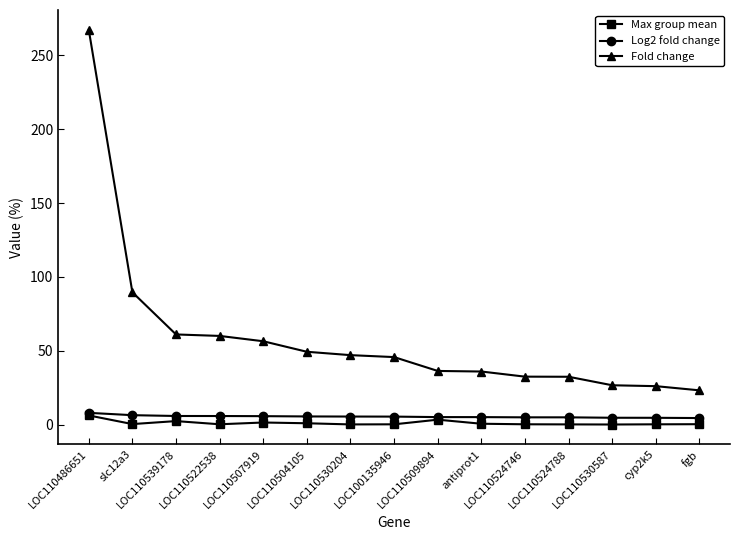

Which series has the widest spread of values?

Fold change